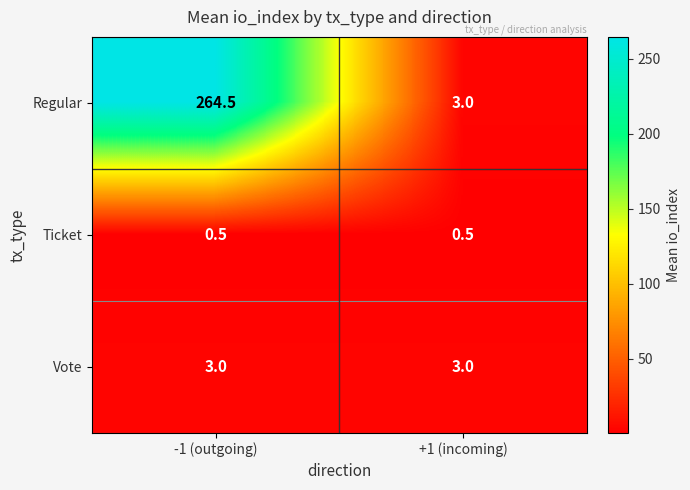

The Vote series shows 3.0 at +1 (incoming). True or false?

True